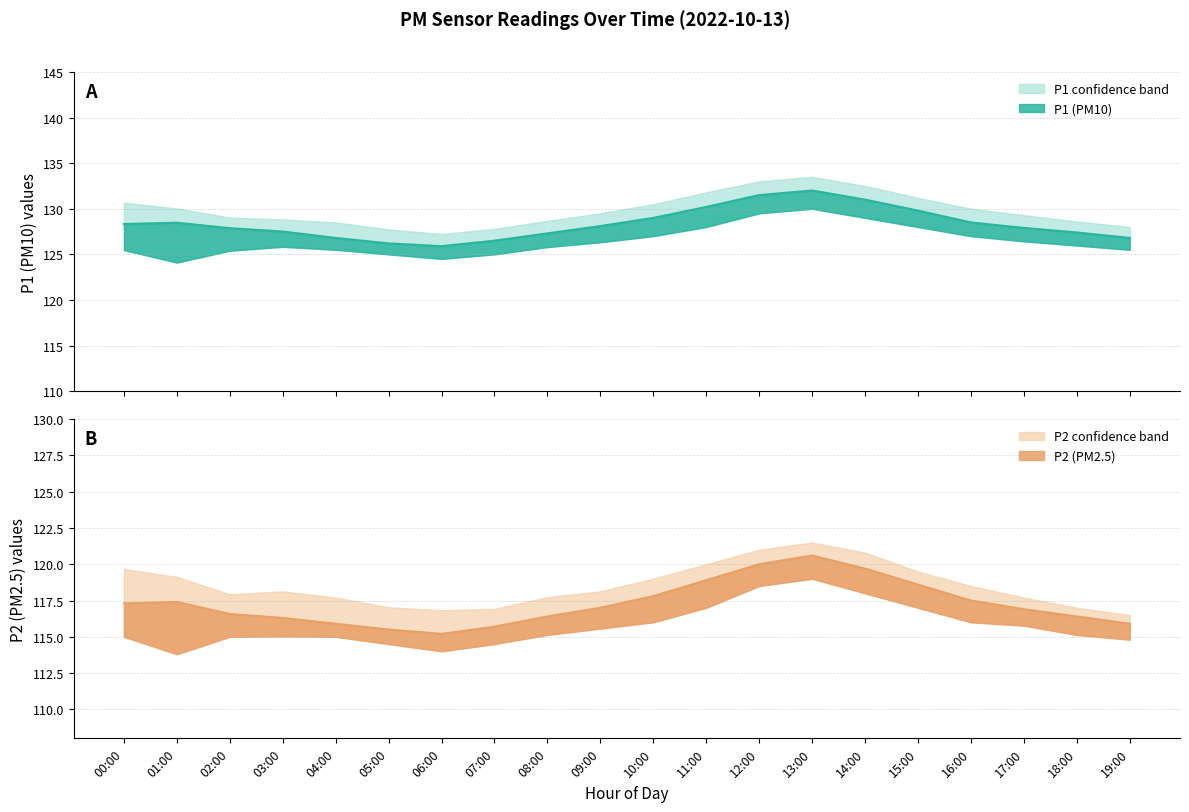

What is the difference between the second highest and second lowest values in the P2 series?

4.5